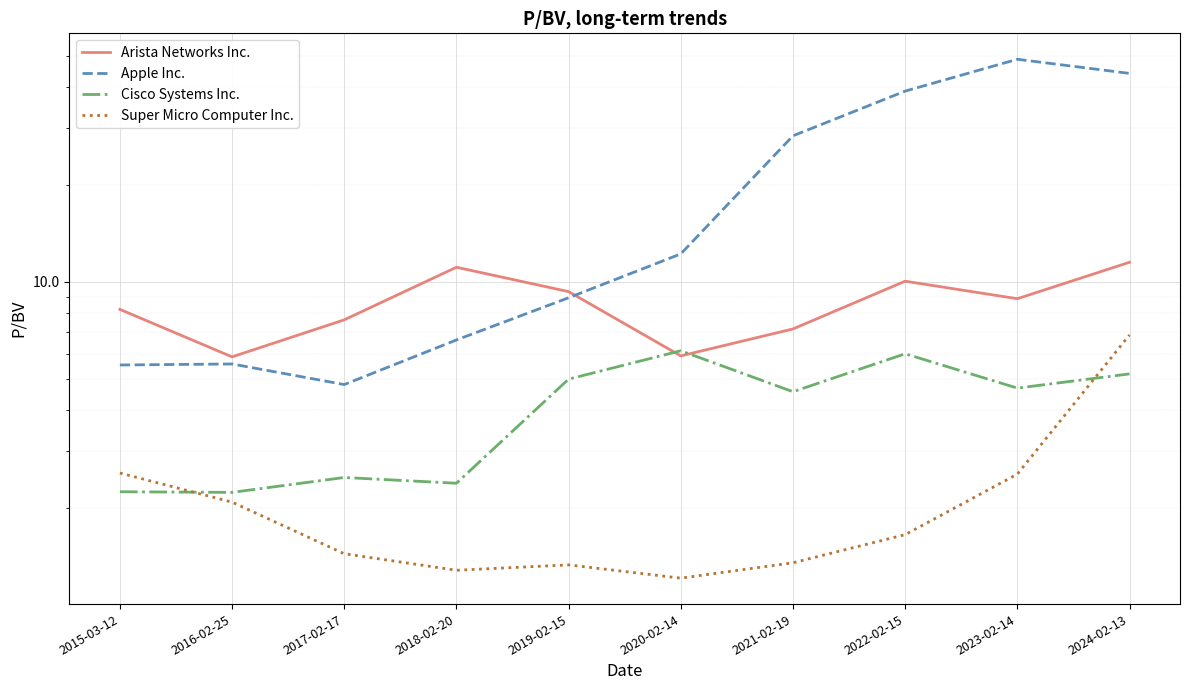

True or false: Apple Inc. has more than 2 points higher than both neighbors.

False